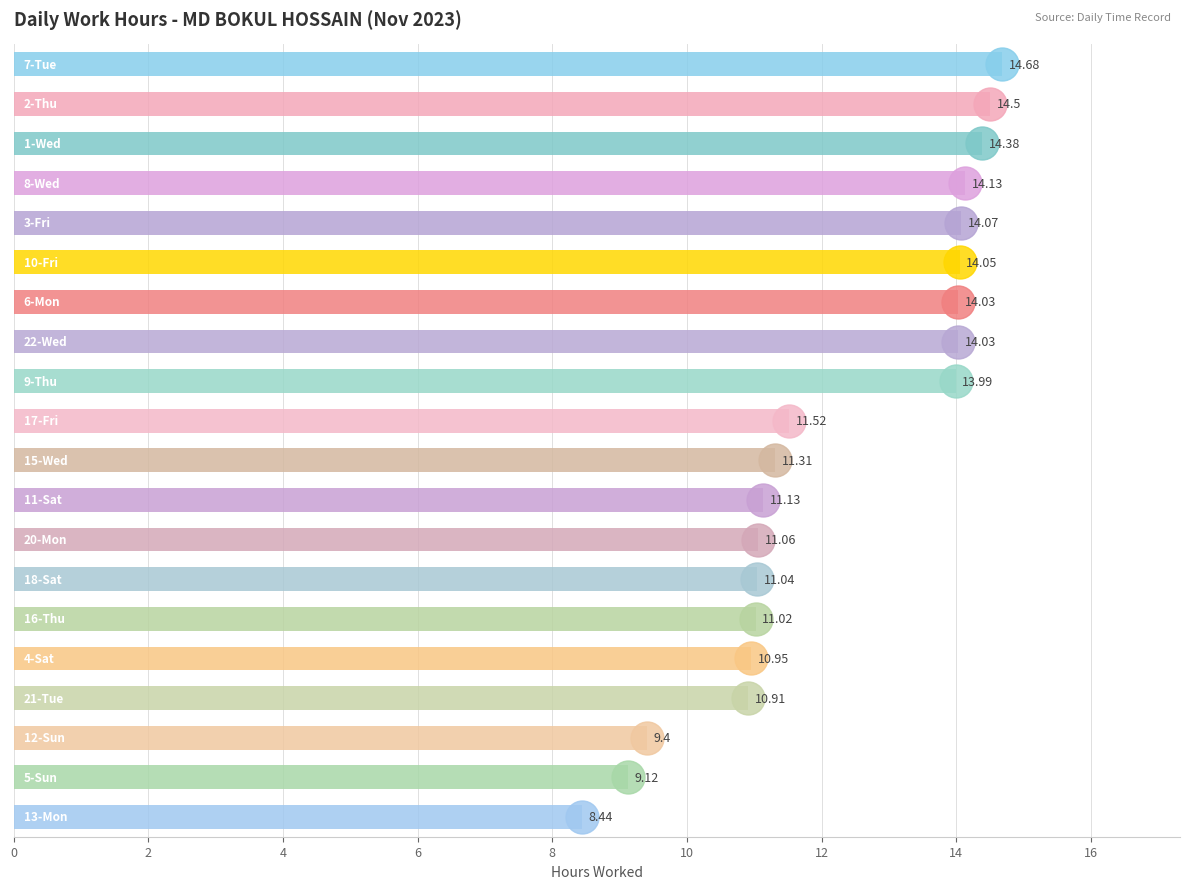

What is the sum of all values?

243.8